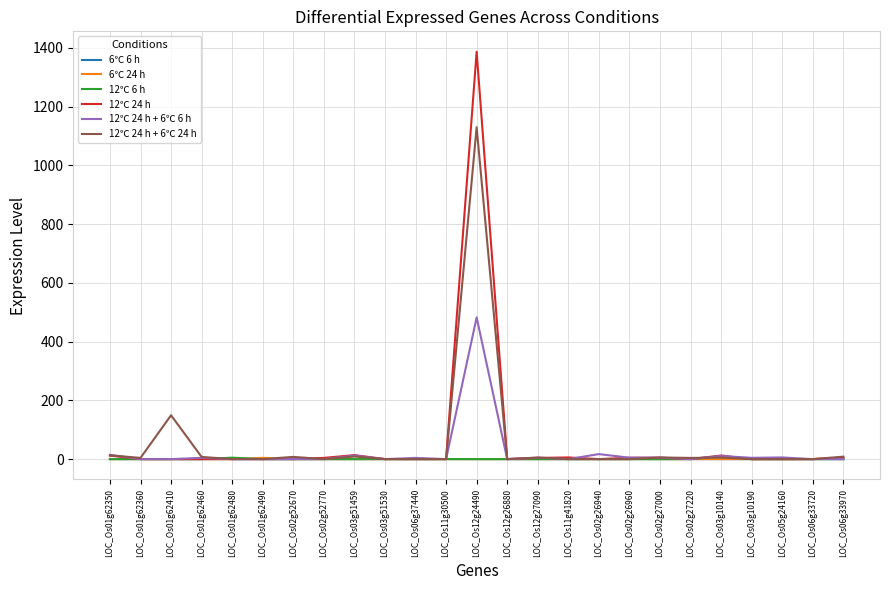

Which series has the widest spread of values?

12℃ 24 h